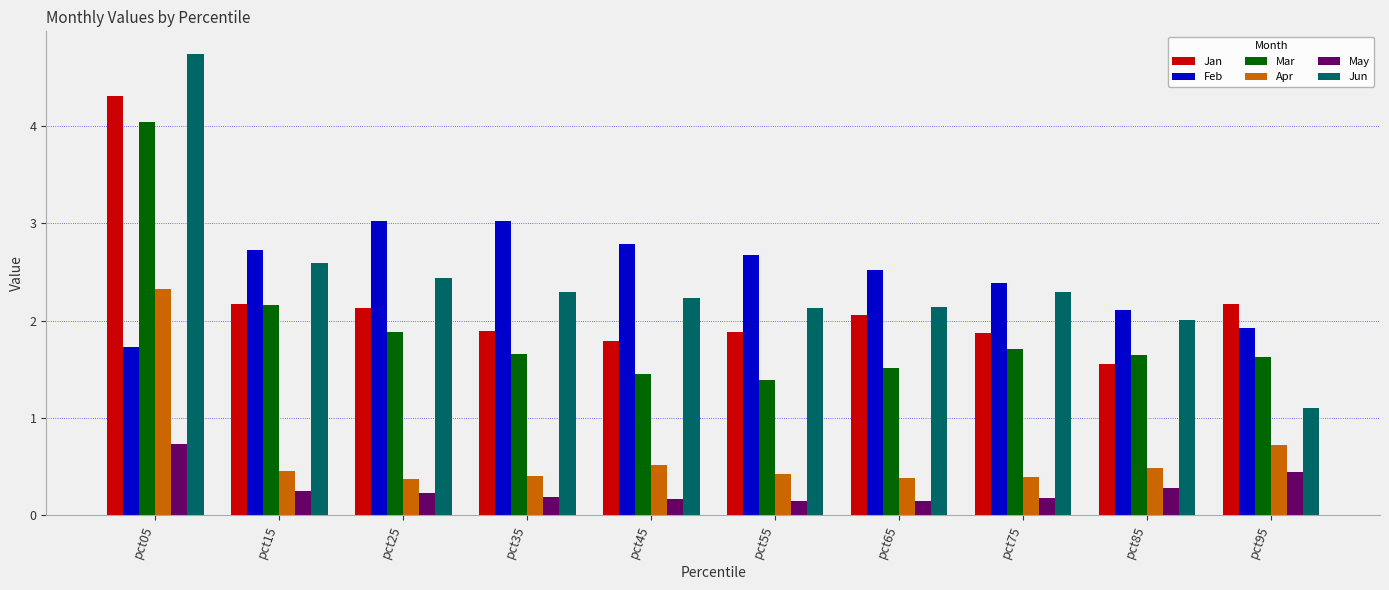

The value of Mar at pct15 is 0.6. True or false?

False